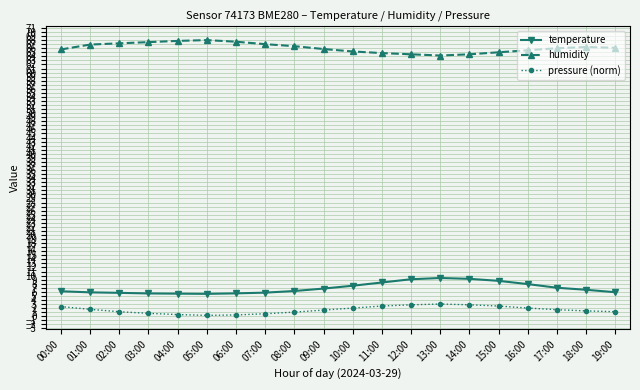

True or false: pressure (norm) and humidity cross at least once.

False